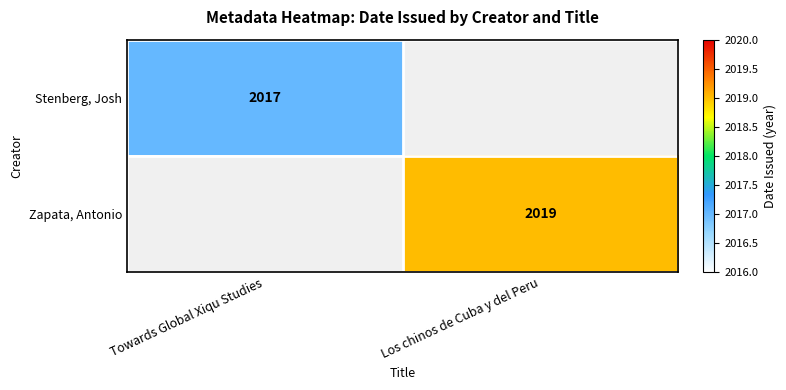

Which label corresponds to the largest value in the chart?

Los chinos de Cuba y del Peru